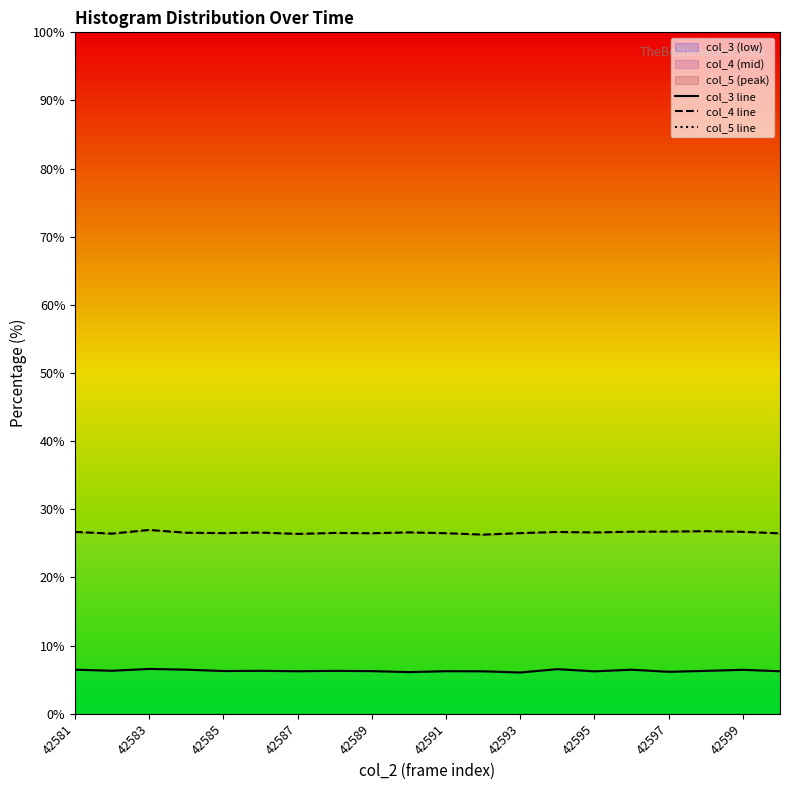

What is the difference between the highest and lowest values at 17?

93.7